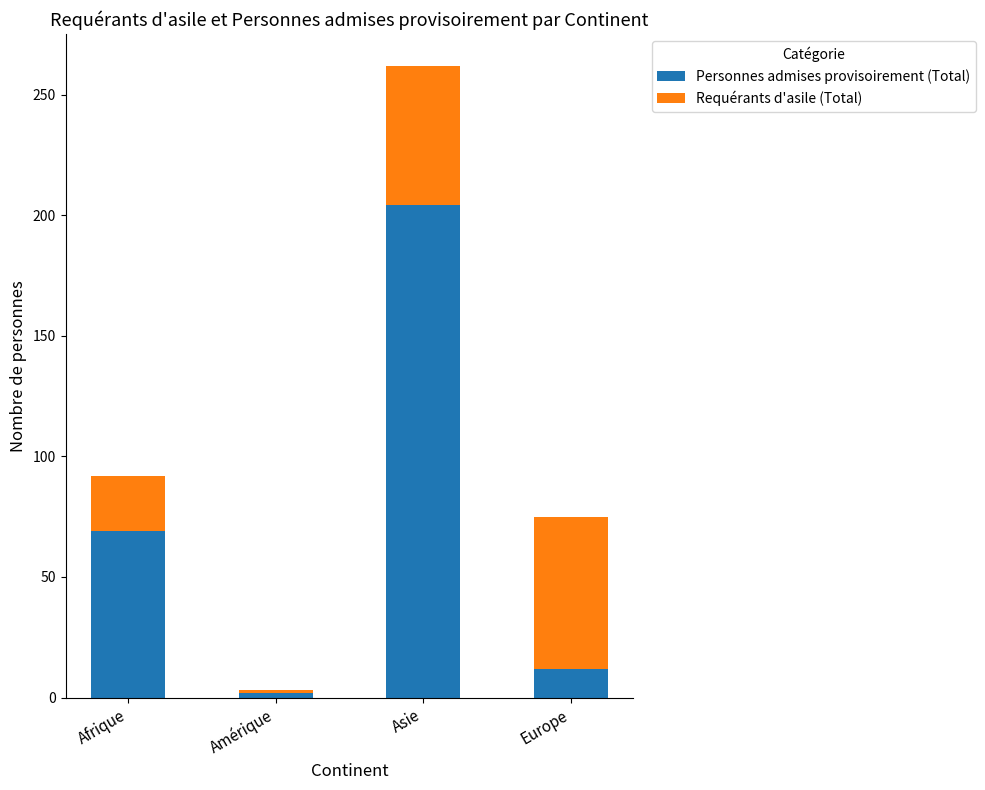

What is the minimum value for Personnes admises provisoirement (Total)?

2